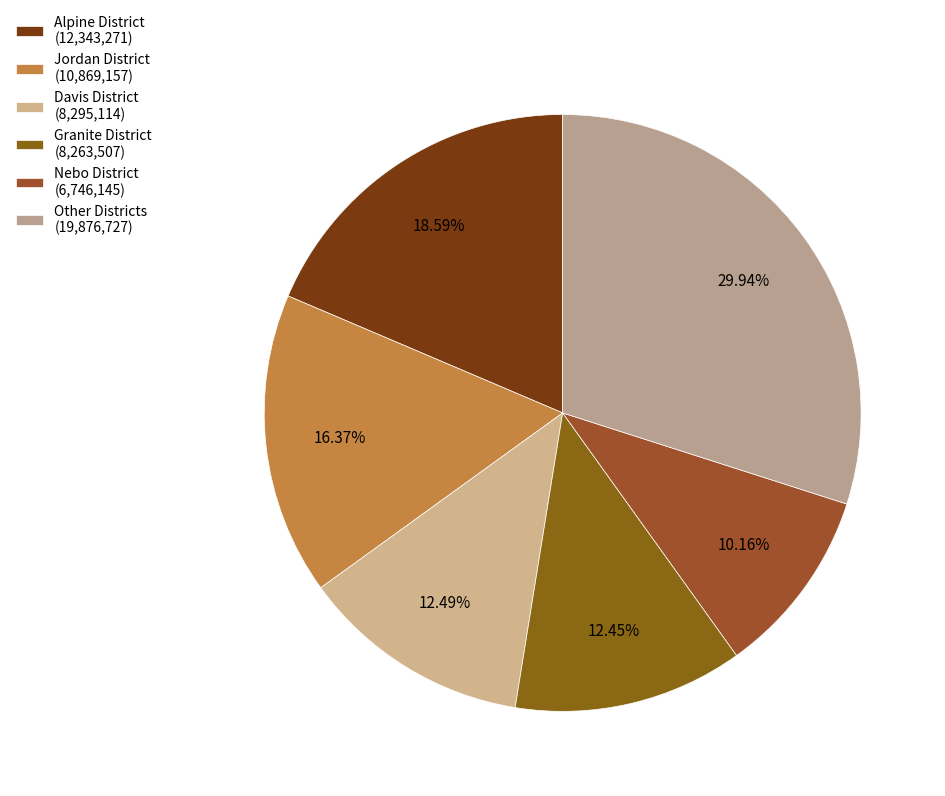

Is there any slice that represents more than half of the pie?

No